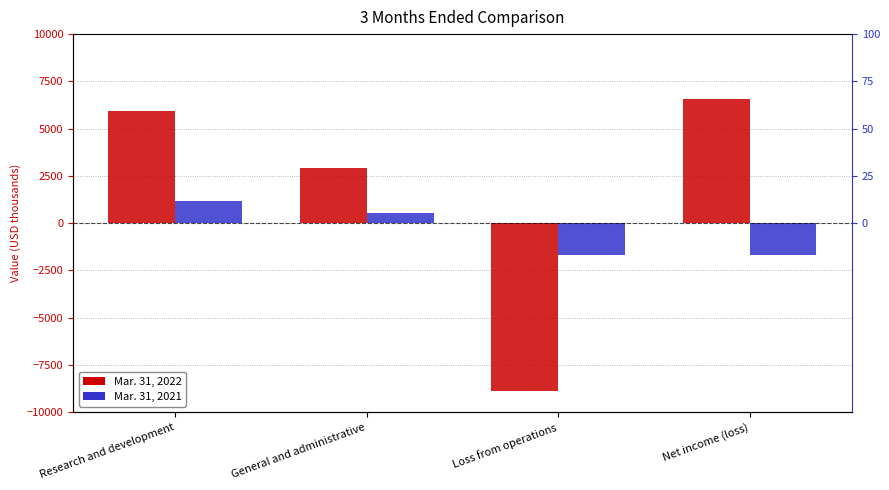

Rank the series by their average value, from lowest to highest.

Mar. 31, 2021, Mar. 31, 2022